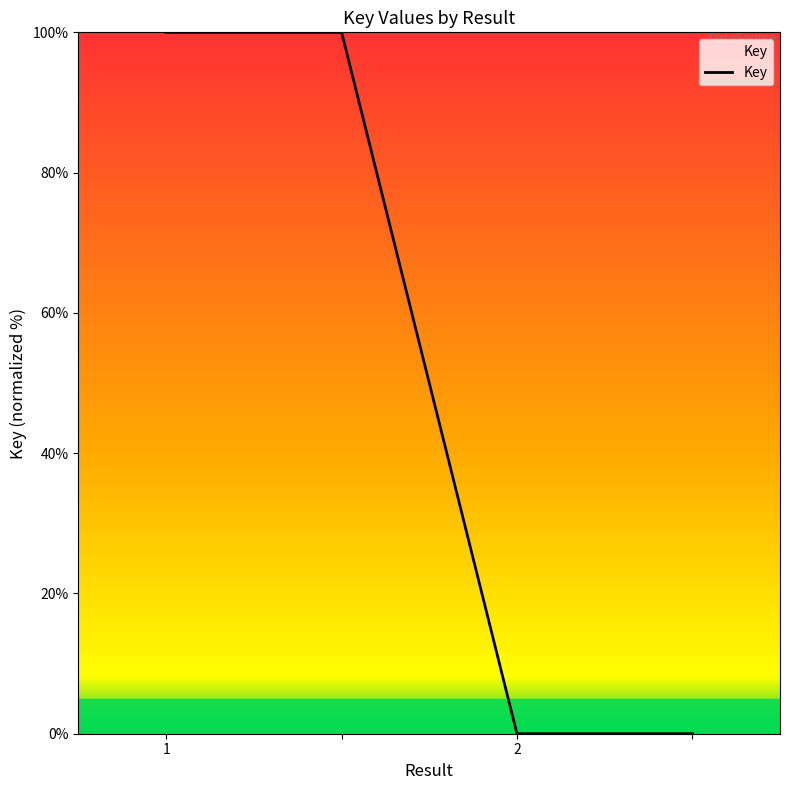

True or false: the data has more than 2 interior local peaks.

False